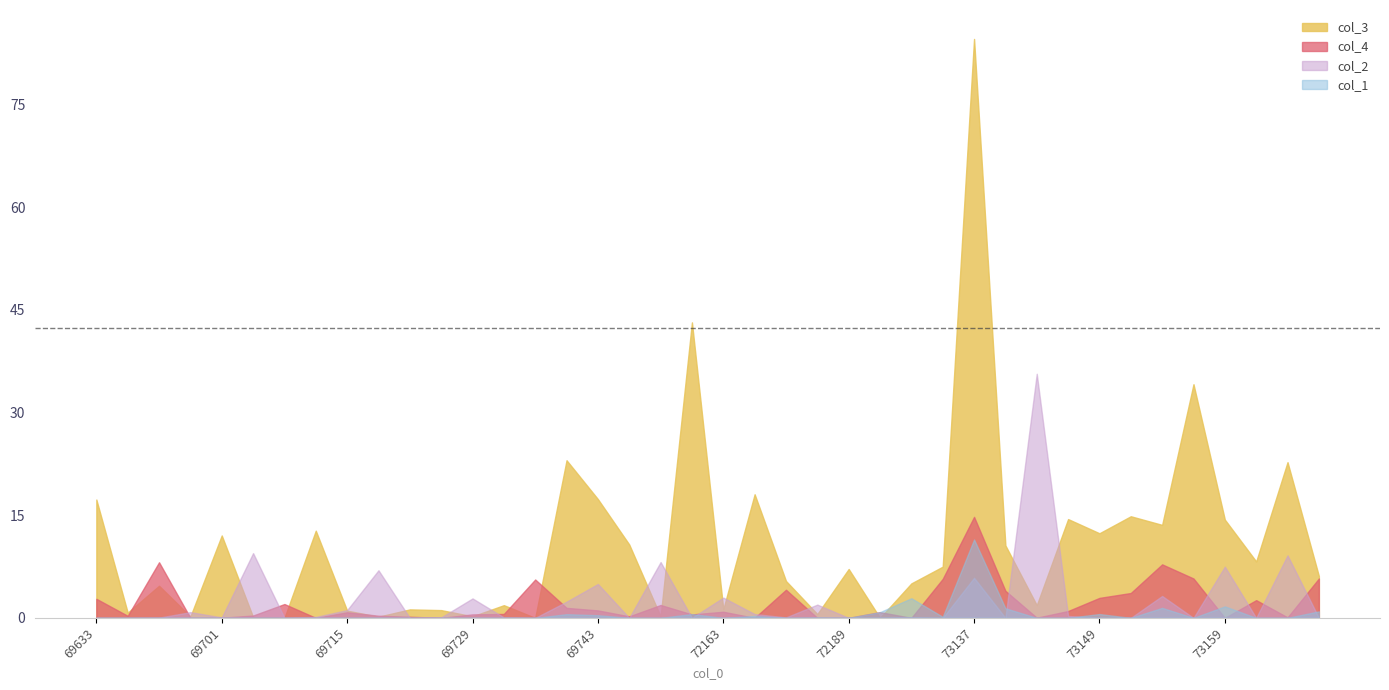

Which has a higher value, 69731 or 72163?

69731